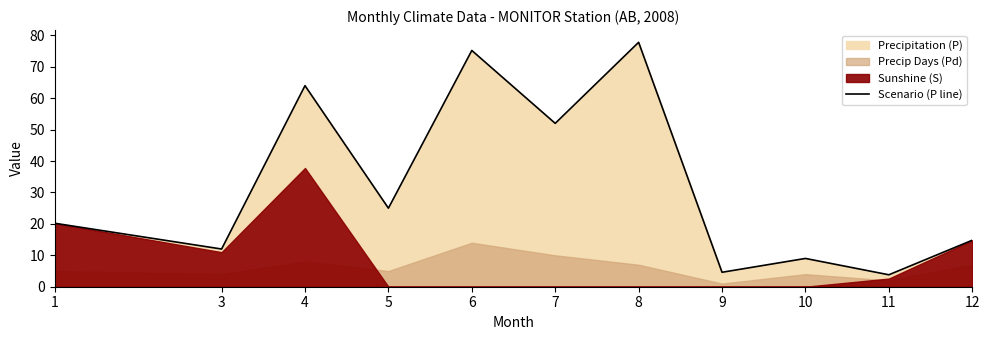

Where is the first local maximum?

4